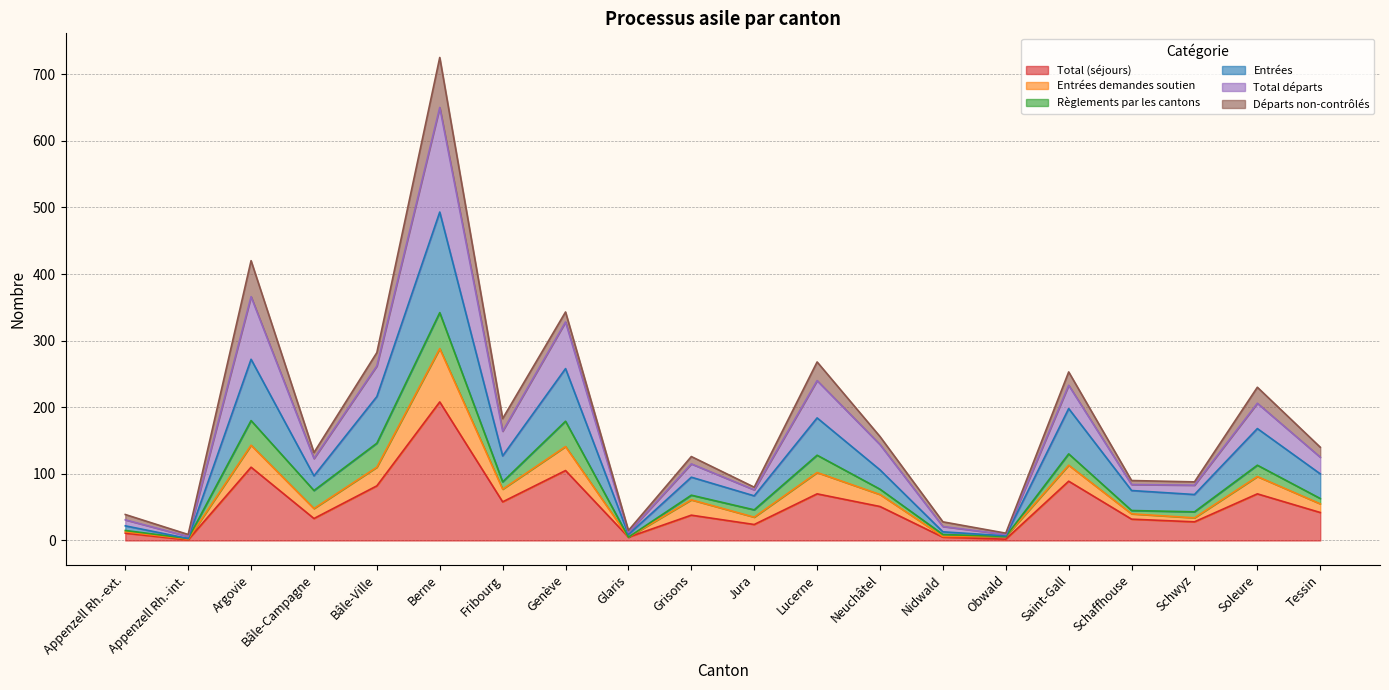

True or false: Total départs and Entrées demandes soutien intersect in this chart.

False